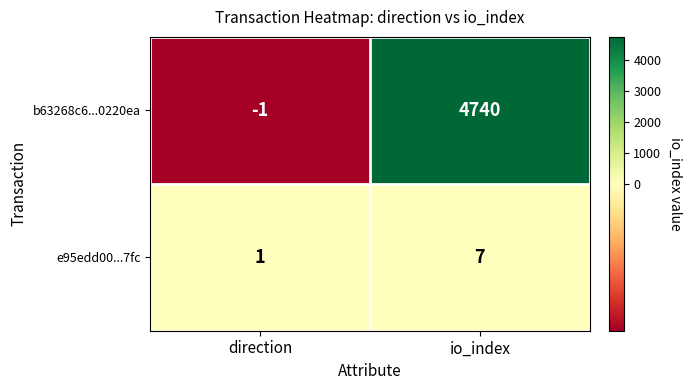

What is the sum of the e95edd00...7fc values at io_index and direction?

8